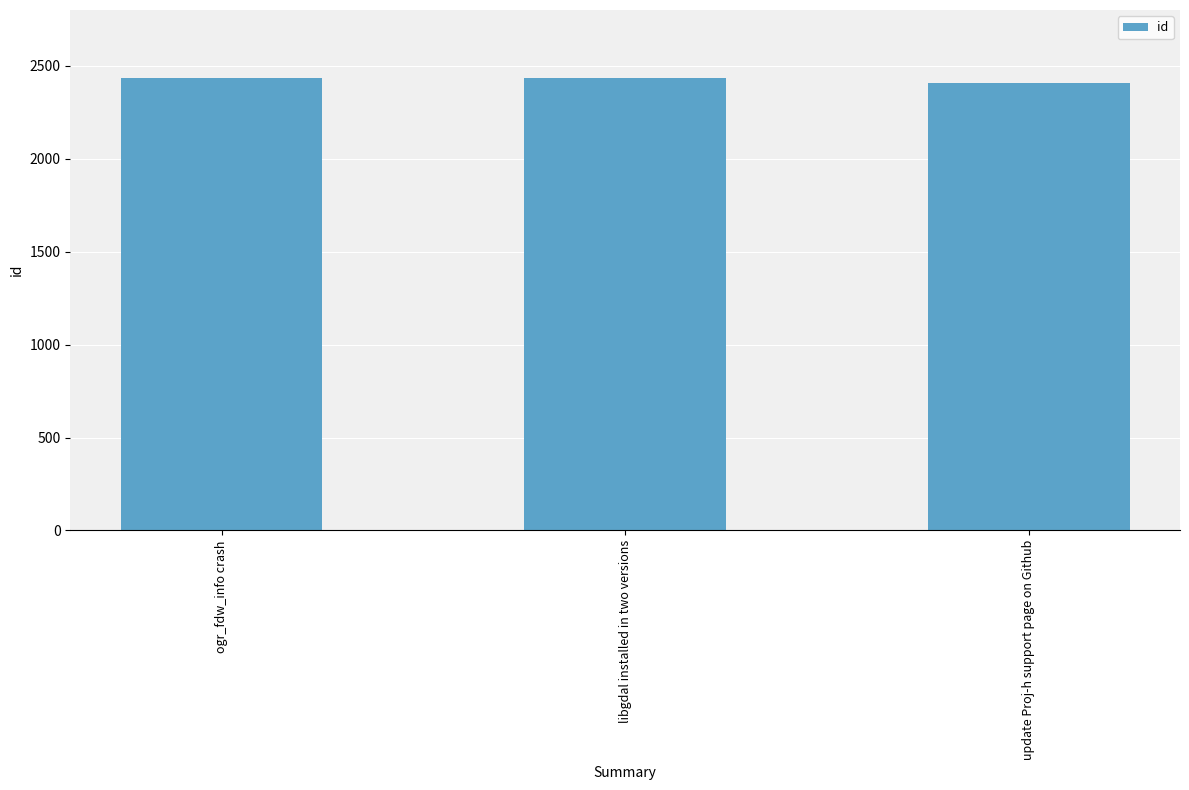

What is the difference between the second highest and minimum values?

27